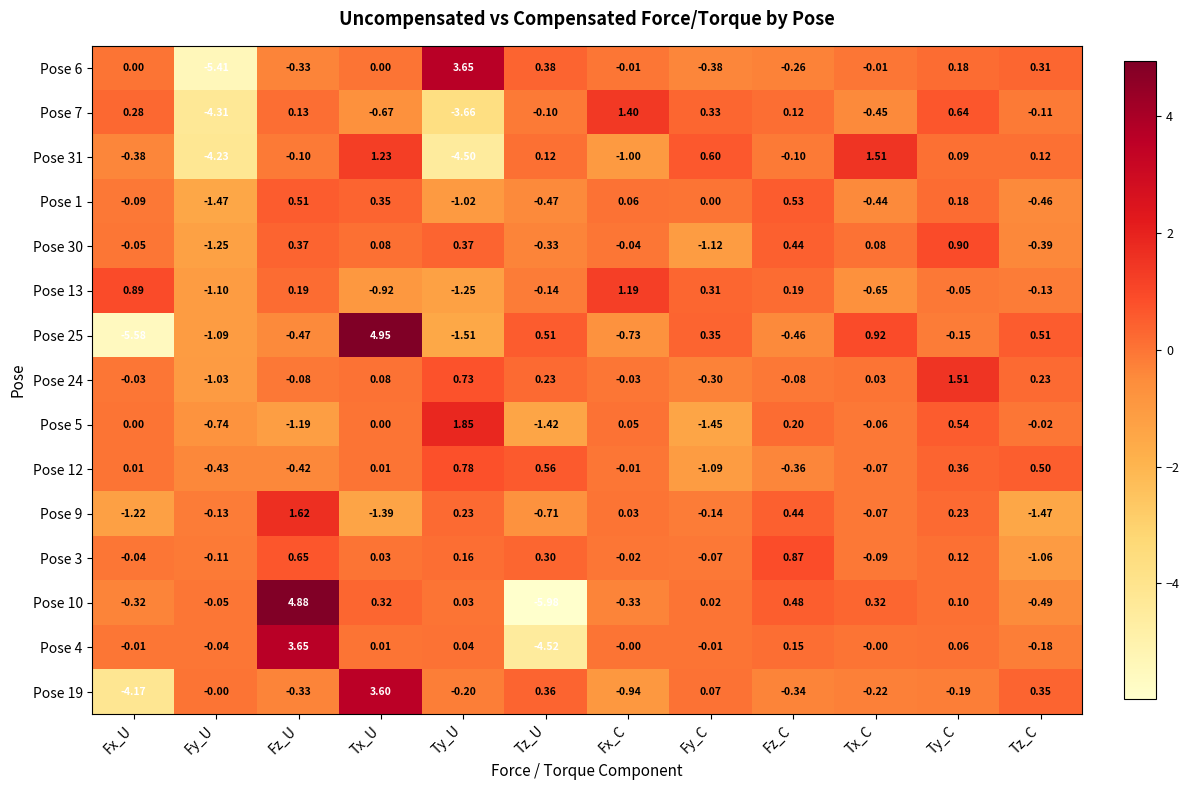

List the labels in order of Pose 19 value, largest first.

Tx_U, Tz_U, Tz_C, Fy_C, Fy_U, Ty_C, Ty_U, Tx_C, Fz_U, Fz_C, Fx_C, Fx_U